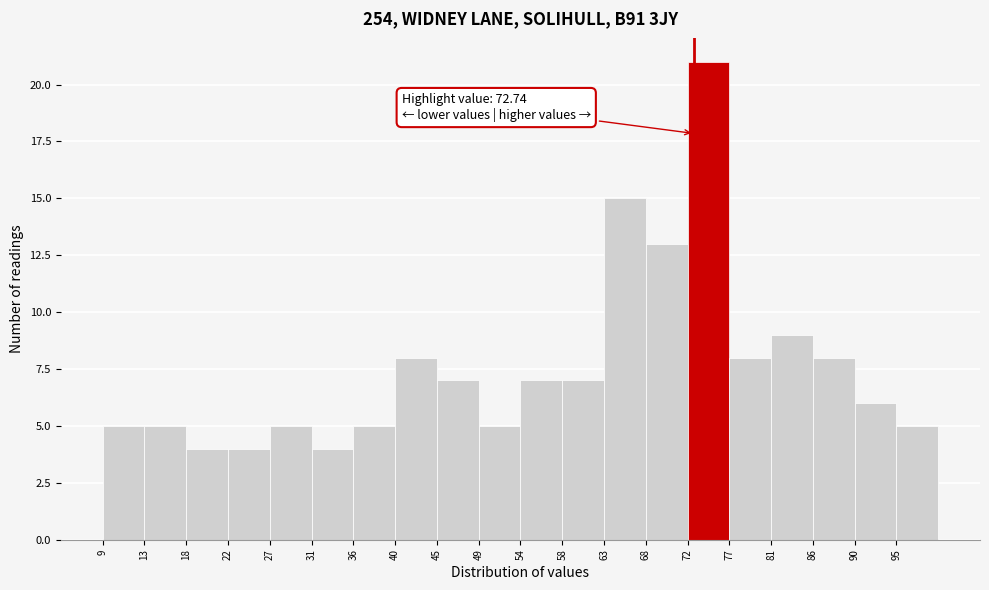

Over which range of the x-axis is the bar tallest?

72.0 to 76.5